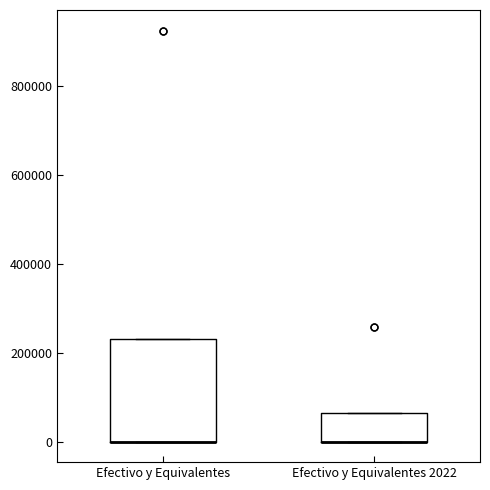

Where is the lower edge of the box for Efectivo y Equivalentes 2022 on the y-axis? The values are not printed on the chart, so give them approximately, as read against the axis.

0